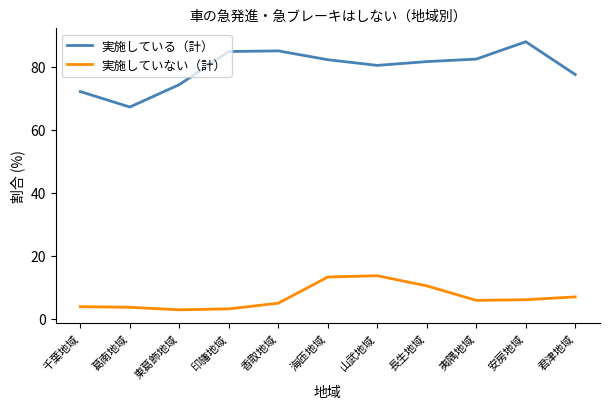

What position from the left is 葛南地域?

2